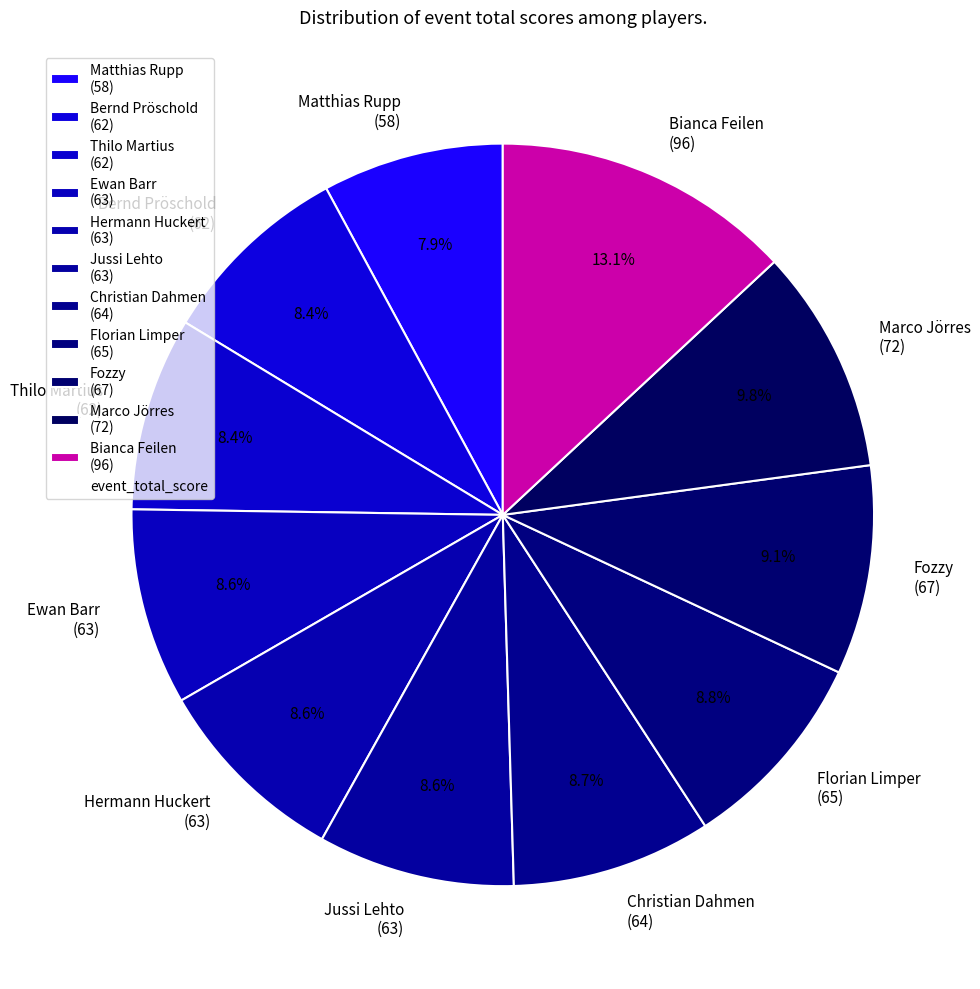

Which category has the smallest portion of the pie?

Matthias Rupp (58)